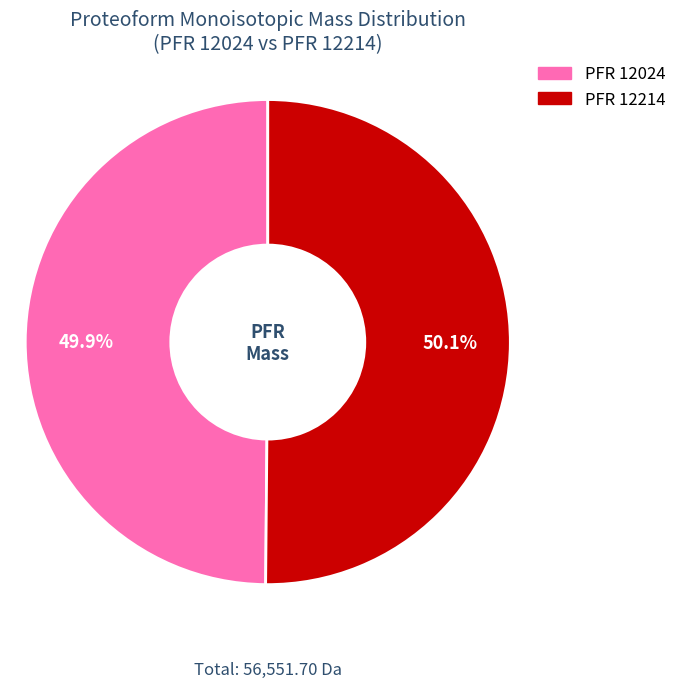

Is there any slice that represents more than half of the pie?

Yes